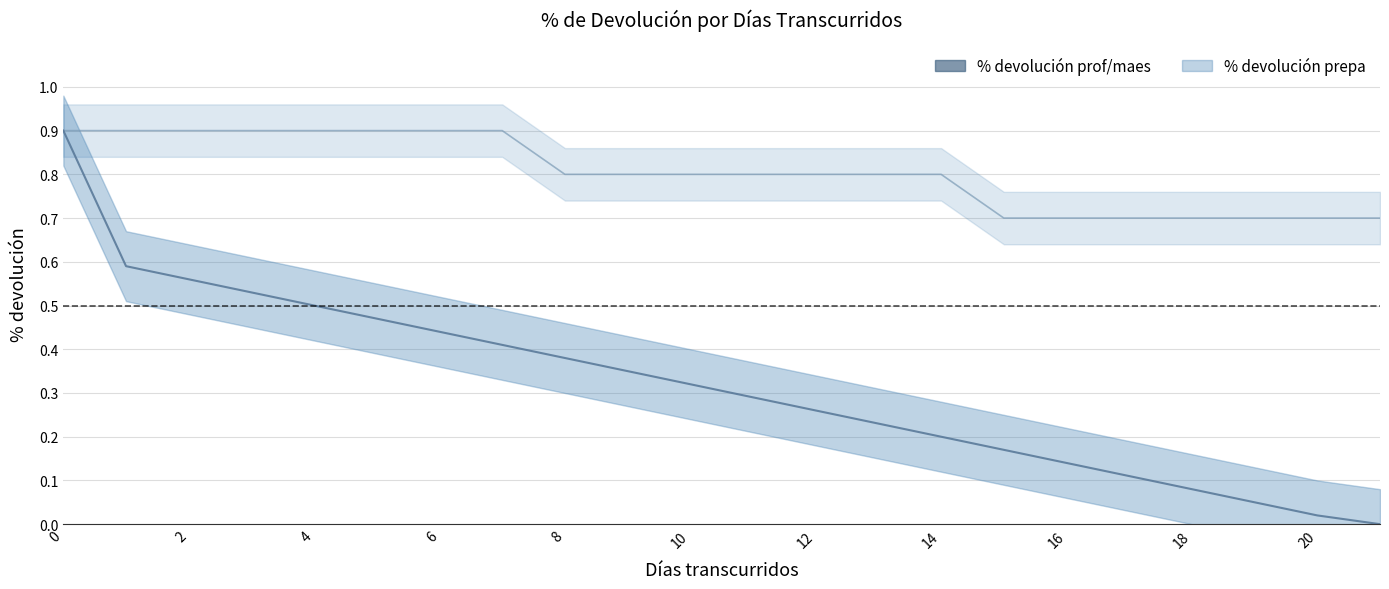

How many data points does each series have?

22